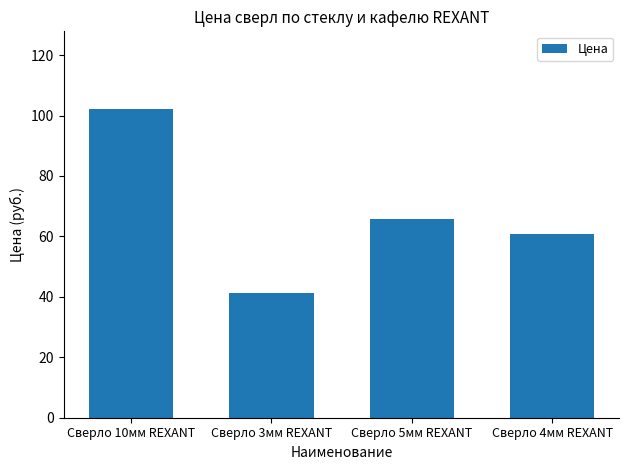

Rank the categories by value from highest to lowest.

Сверло 10мм REXANT, Сверло 5мм REXANT, Сверло 4мм REXANT, Сверло 3мм REXANT